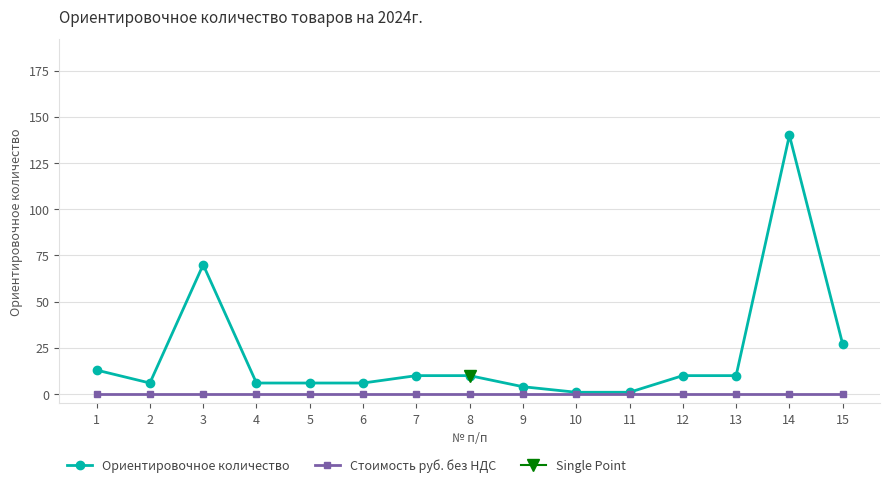

At which category is the sum across all series the highest?

14